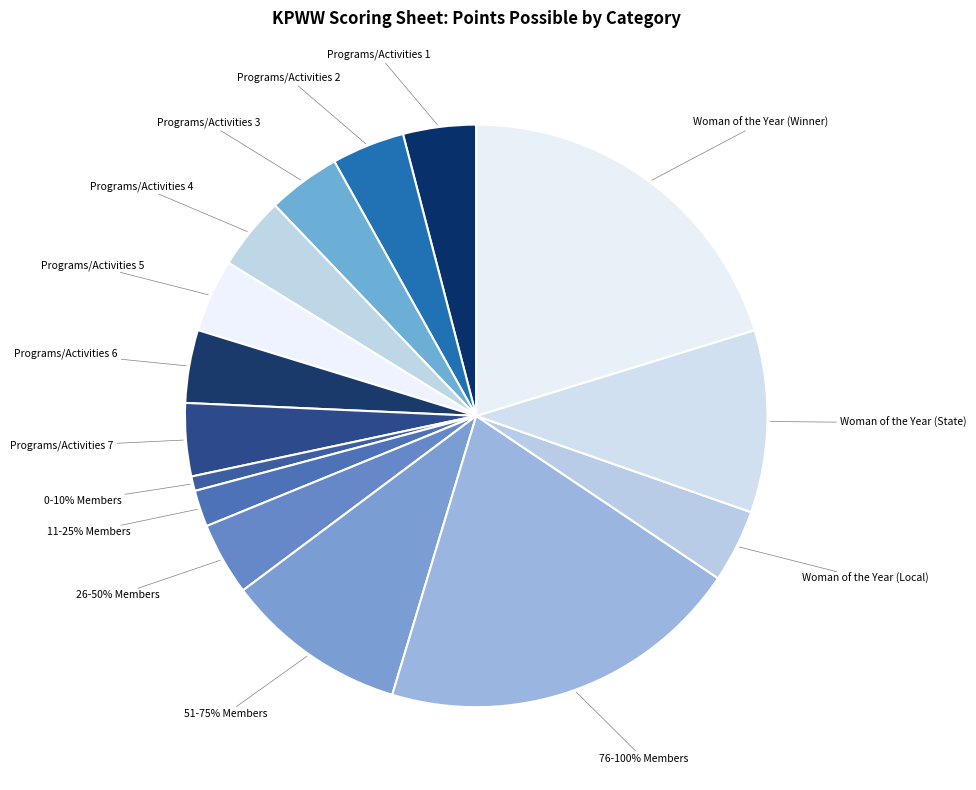

To the nearest percent, what portion does Programs/Activities 7 represent?

4%